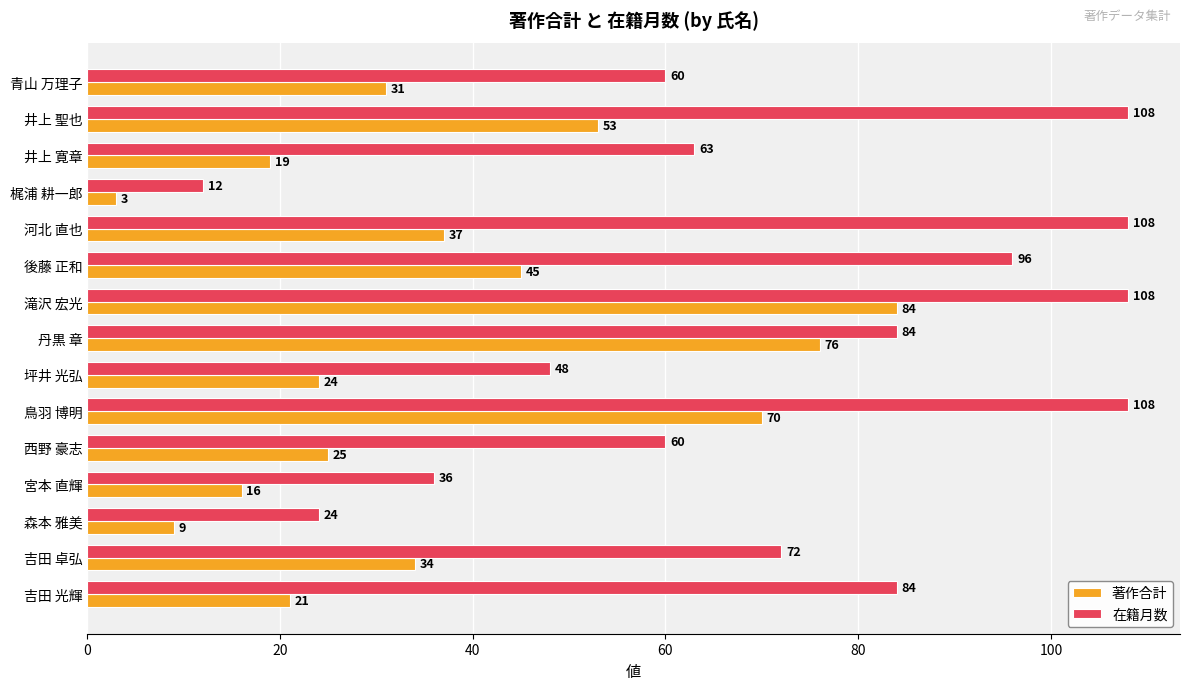

Which series has the widest spread of values?

在籍月数